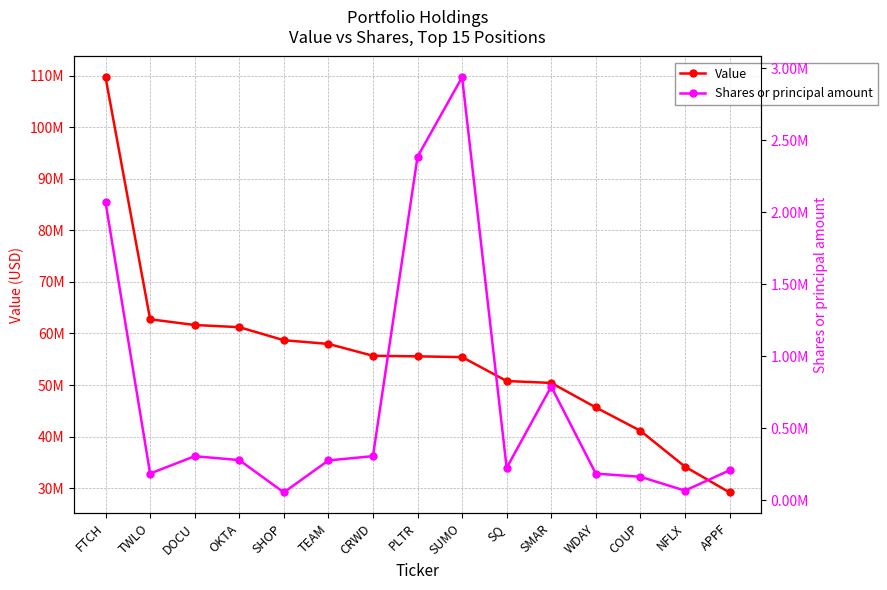

The value of Shares or principal amount at COUP is 273246. True or false?

False